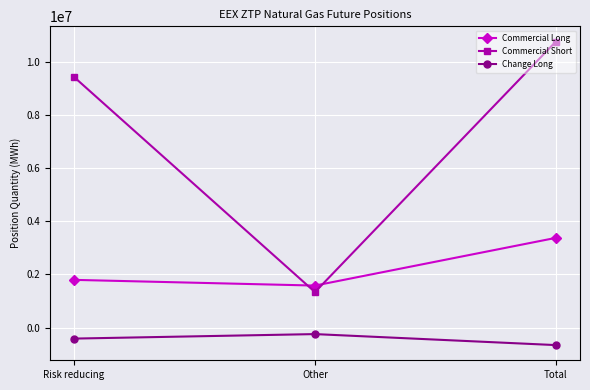

How many series are shown in this chart?

3